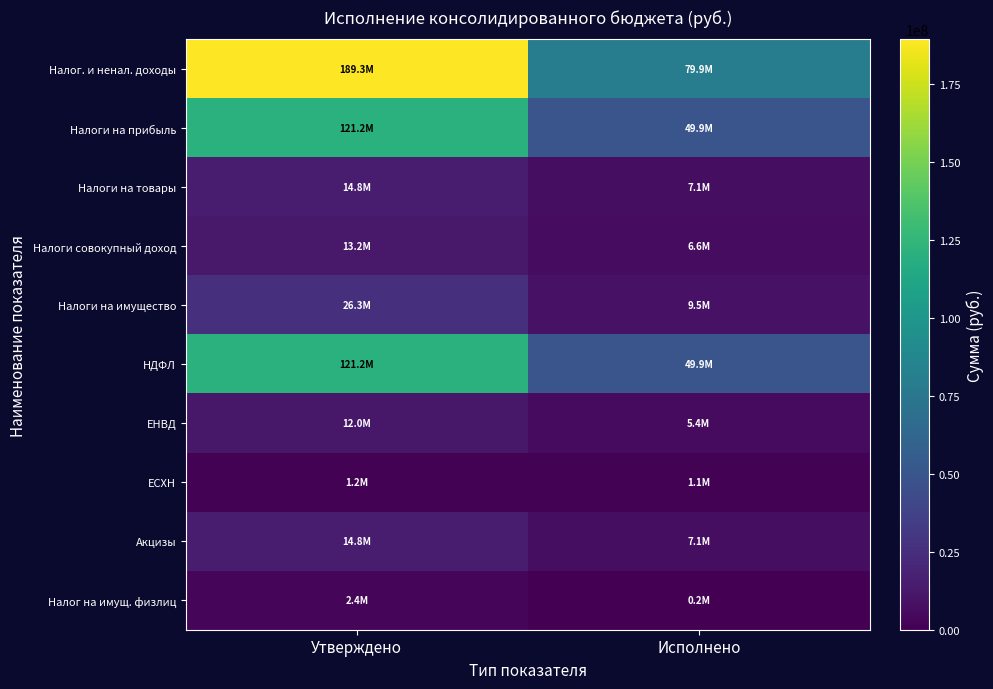

At which category is the sum across all series the highest?

Утверждено